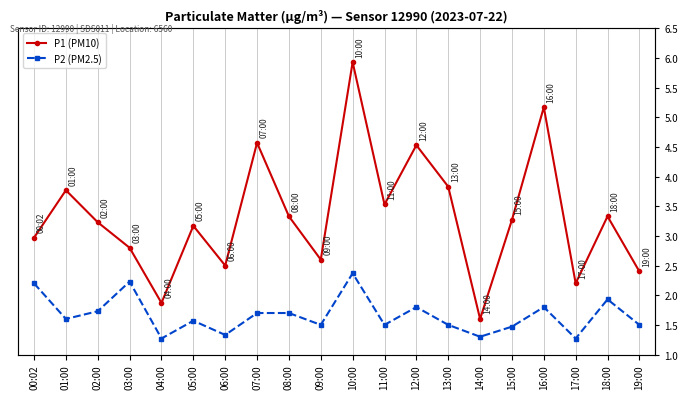

Reading left to right, what are all the values shown in this chart?

P1 (PM10): 00:02=3.0	01:00=3.8	02:00=3.2	03:00=2.8	04:00=1.9	05:00=3.2	06:00=2.5	07:00=4.6	08:00=3.3	09:00=2.6	10:00=5.9	11:00=3.5	12:00=4.5	13:00=3.8	14:00=1.6	15:00=3.3	16:00=5.2	17:00=2.2	18:00=3.3	19:00=2.4
P2 (PM2.5): 00:02=2.2	01:00=1.6	02:00=1.7	03:00=2.2	04:00=1.3	05:00=1.6	06:00=1.3	07:00=1.7	08:00=1.7	09:00=1.5	10:00=2.4	11:00=1.5	12:00=1.8	13:00=1.5	14:00=1.3	15:00=1.5	16:00=1.8	17:00=1.3	18:00=1.9	19:00=1.5